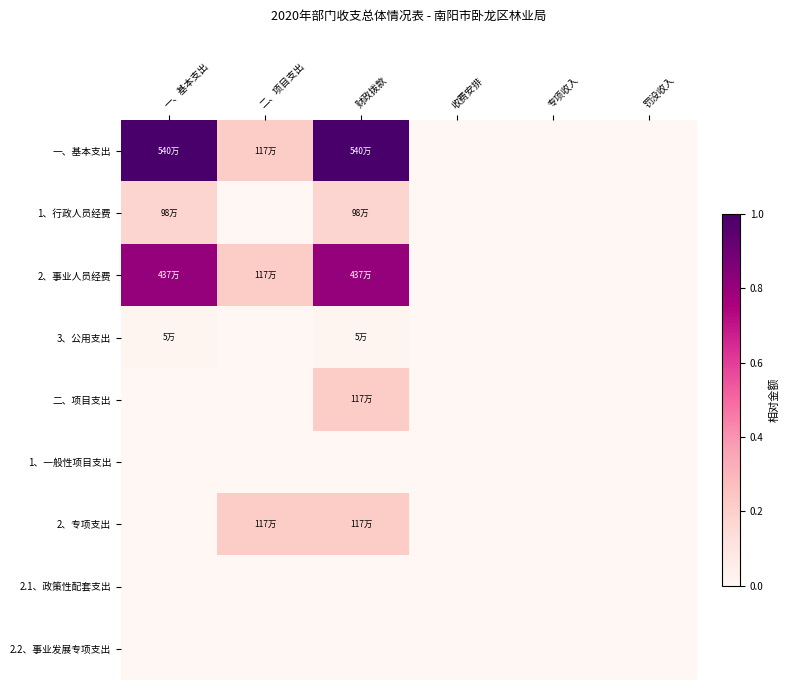

Which has a higher value, 一、基本支出 or 财政拨款?

一、基本支出